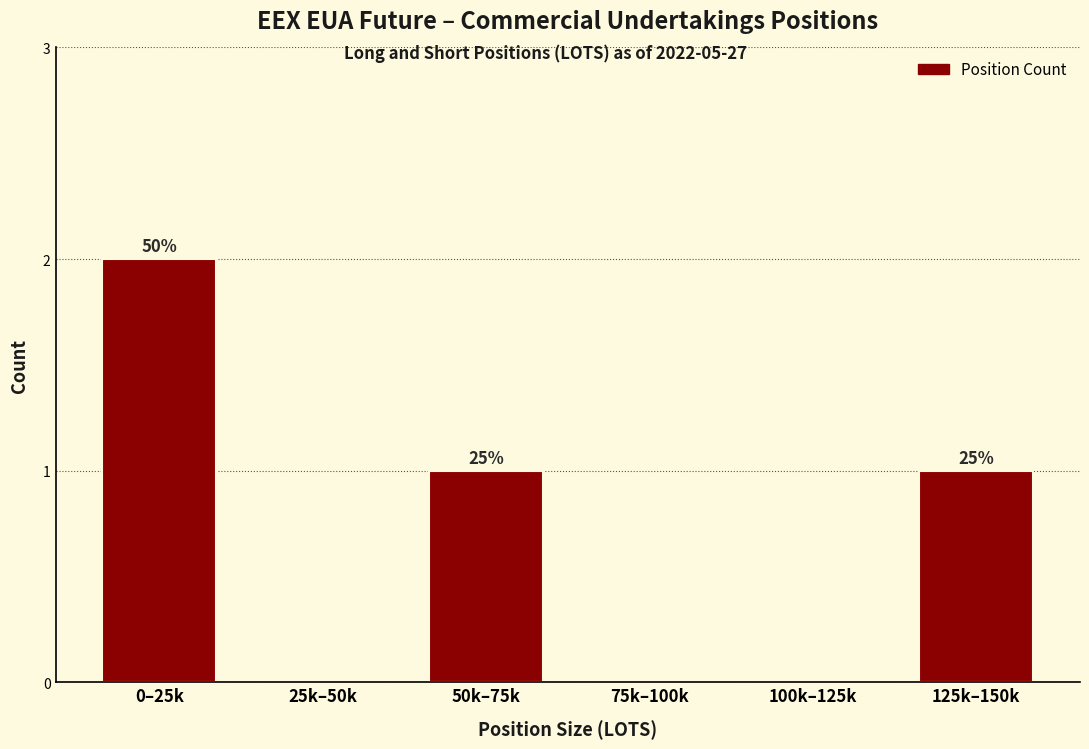

Are the bars horizontal?

No